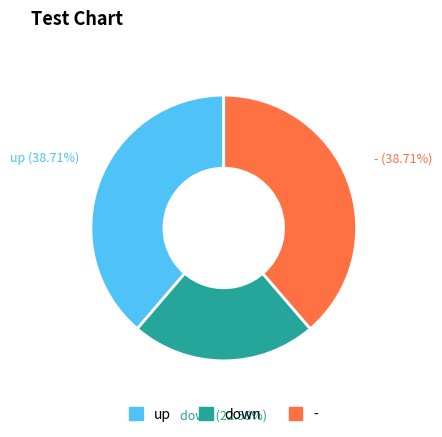

What is the smallest slice in the pie chart?

down